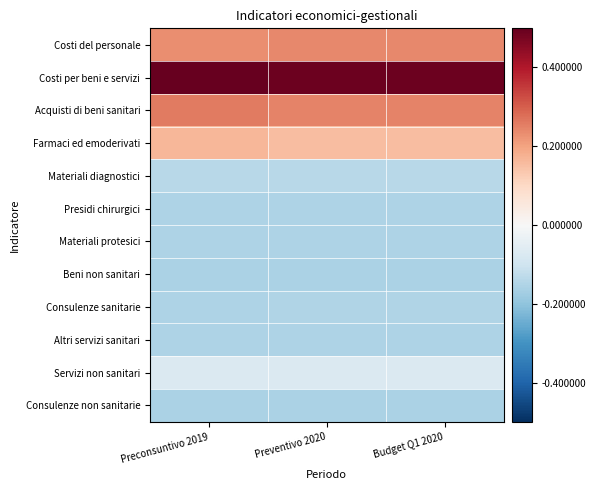

At which category is the sum across all series the highest?

Preconsuntivo 2019